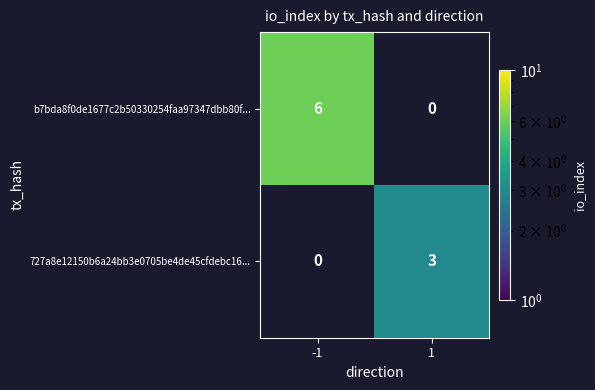

True or false: b7bda8f0de1677c2b50330254faa97347dbb80f... has a value of 4 at -1.

False